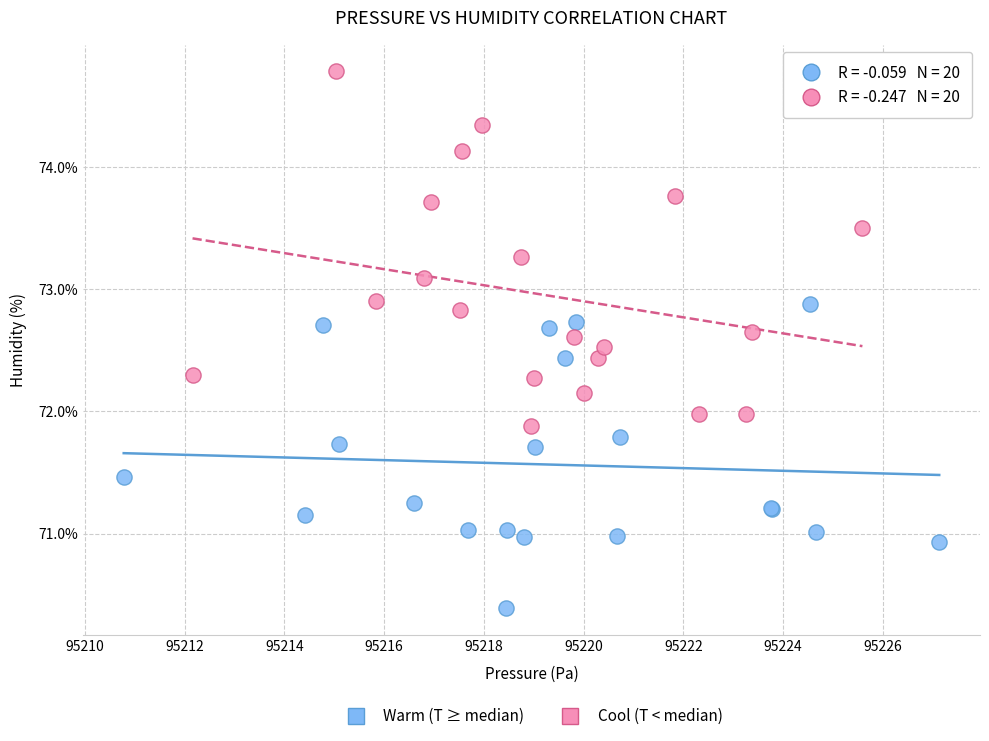

Which series reaches the minimum Y coordinate?

Warm (T ≥ median)